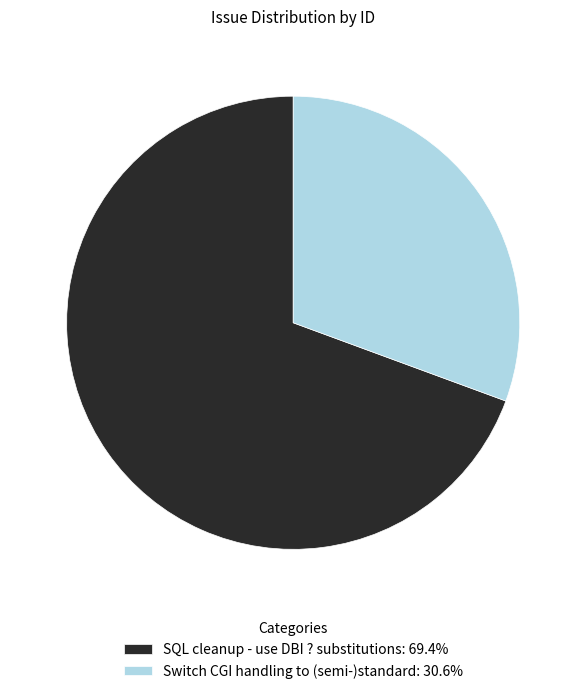

Combined, do Switch CGI handling to (semi-)standard: 30.6% and SQL cleanup - use DBI ? substitutions: 69.4% account for over 50%?

Yes